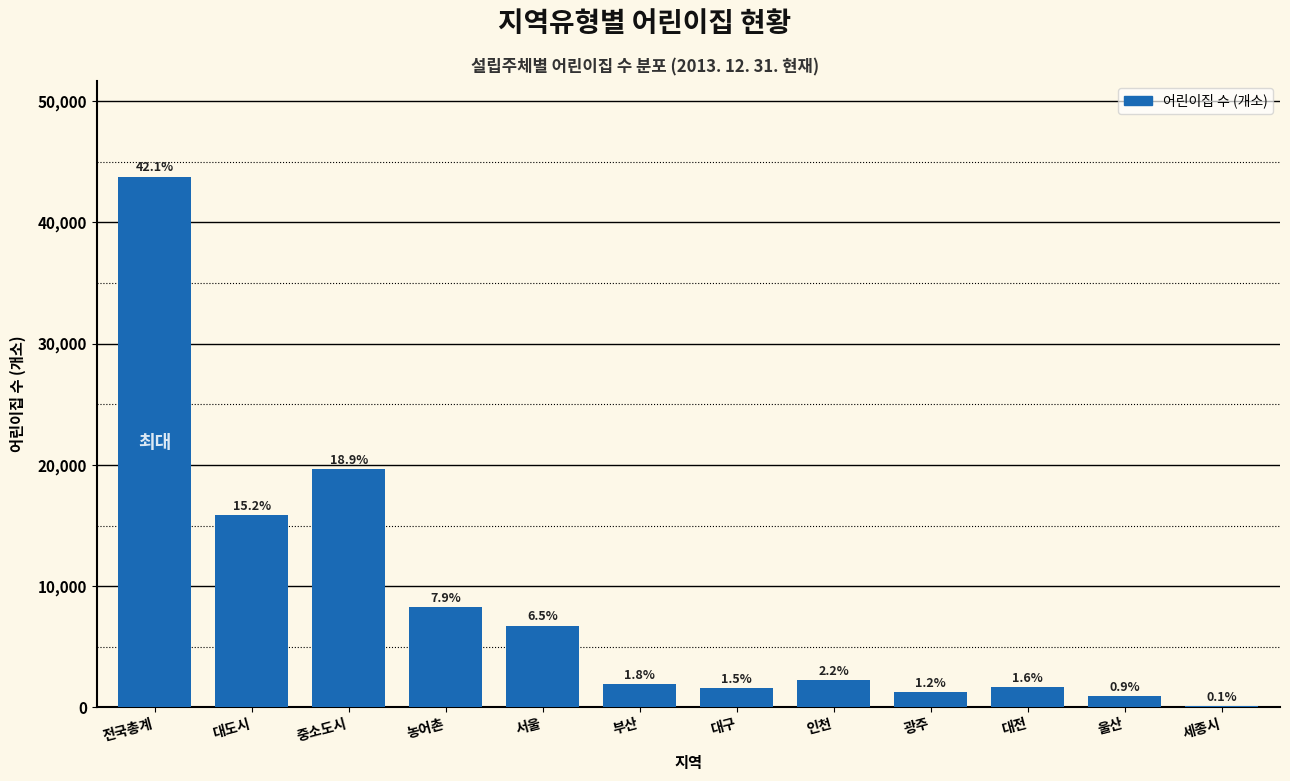

Are the bars horizontal?

No